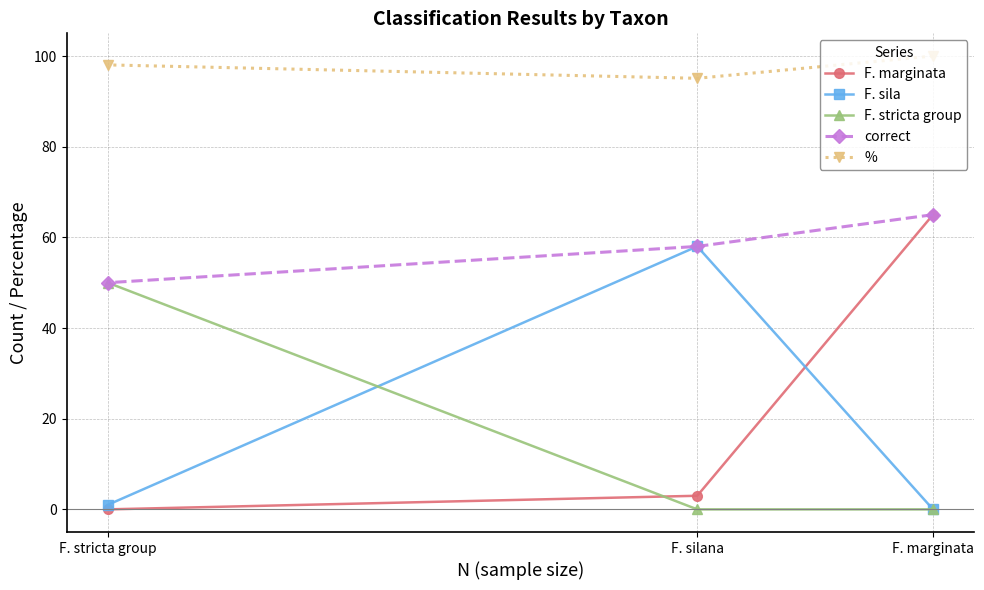

How many lines are shown in the chart?

5